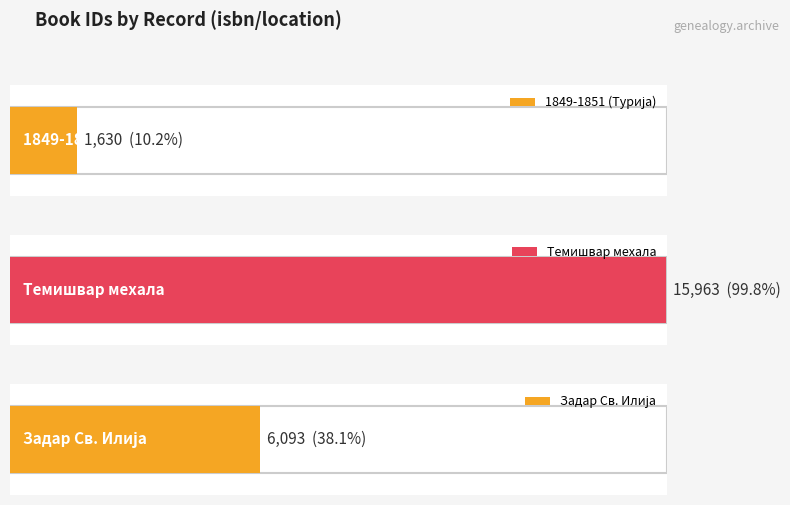

Rank the categories by value from lowest to highest.

1849-1851 (Турија), Задар Св. Илија, Темишвар мехала